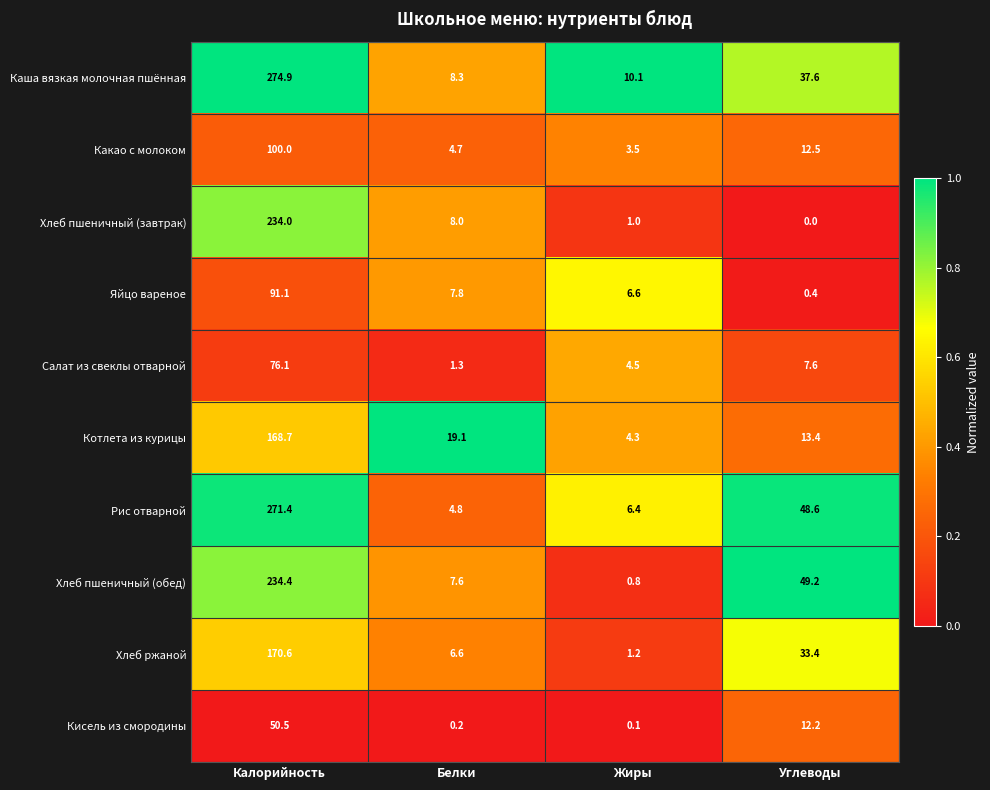

What is the approximate value of Кисель из смородины at Углеводы?

12.2